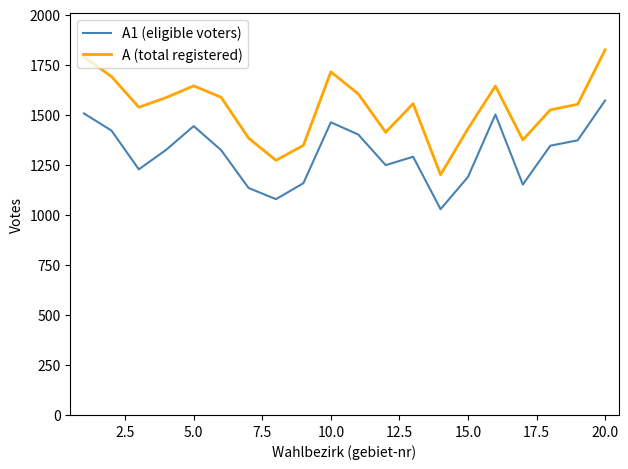

What is the greatest value displayed?

1824